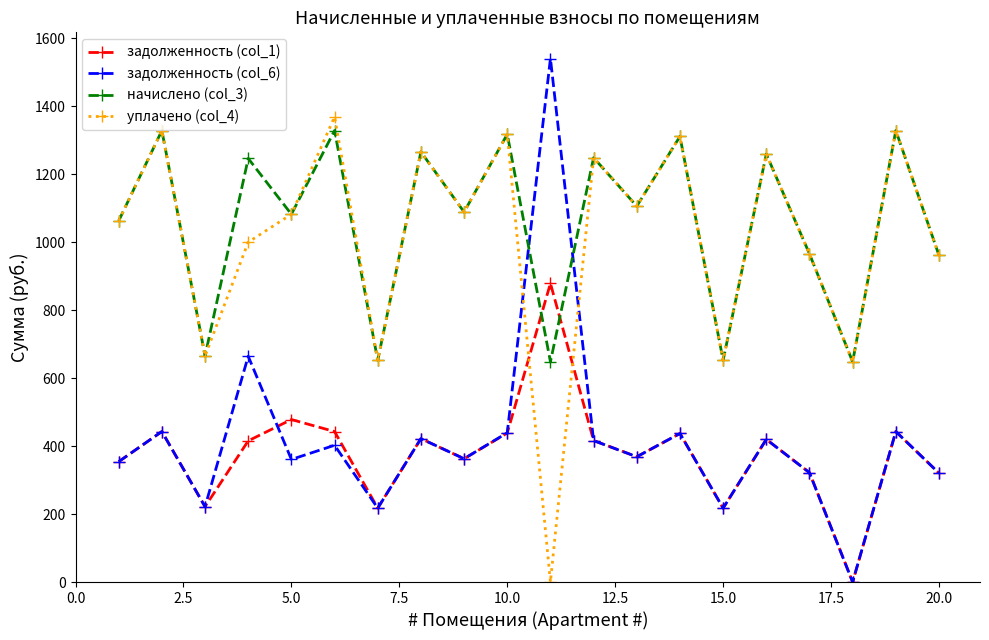

At how many categories does at least one series exceed 692?

16